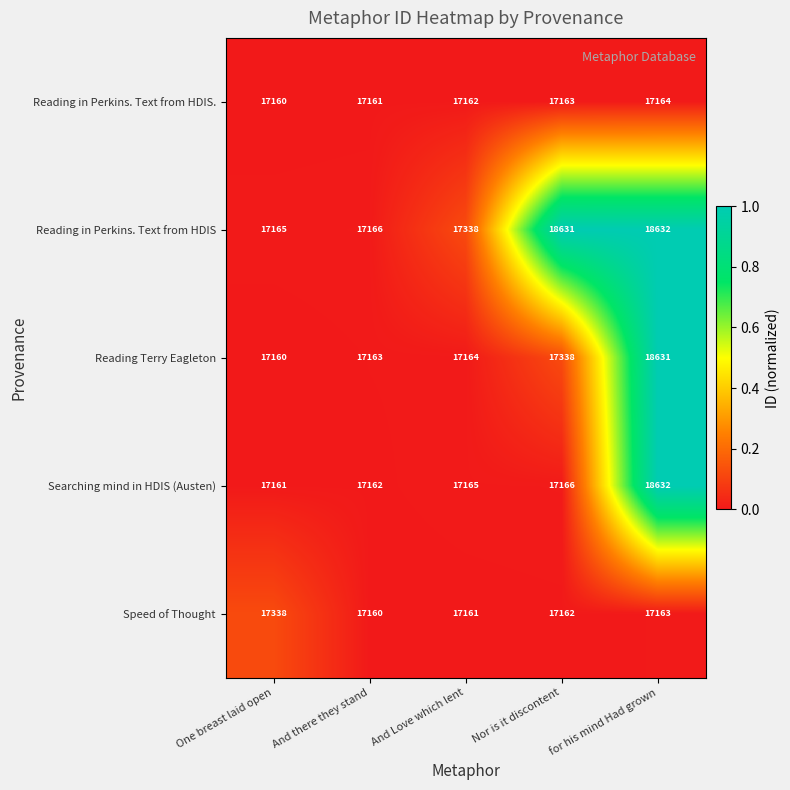

Is it true that Reading Terry Eagleton equals 17160 at One breast laid open?

True